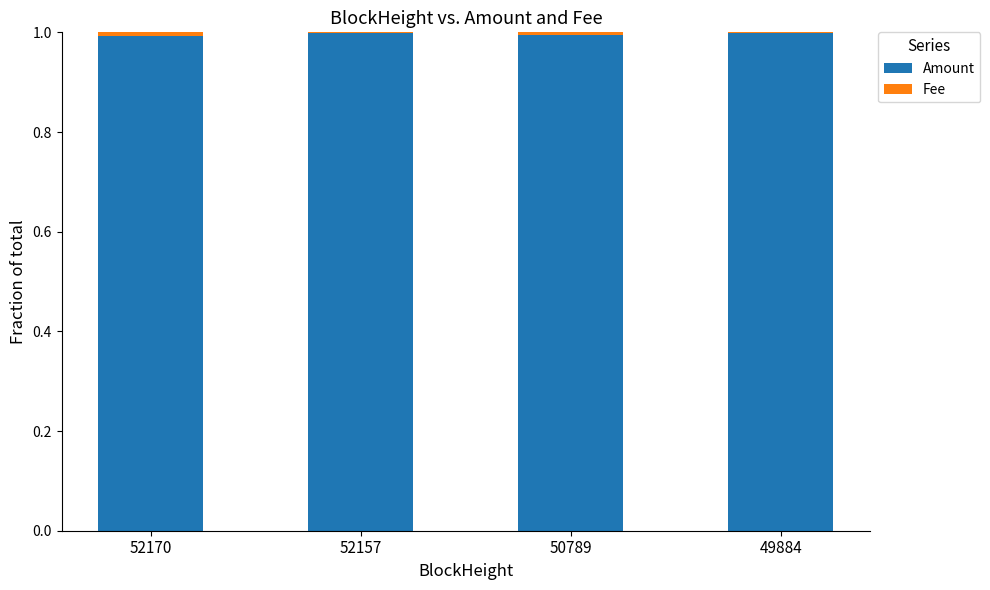

The Amount series shows 0.7 at 49884. True or false?

False